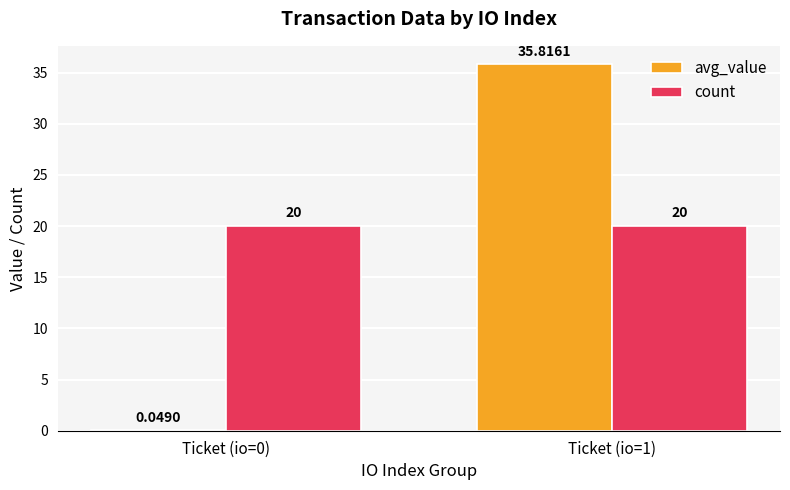

True or false: count has a value of 20.0 at Ticket (io=0).

True